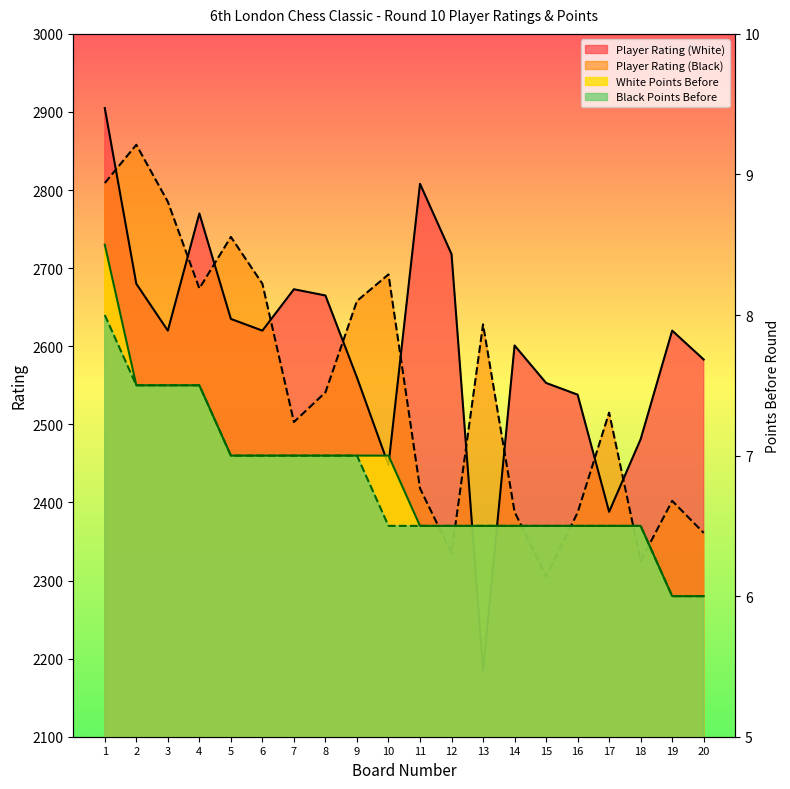

How many values in the Player Rating (Black) series are below 2541?

10